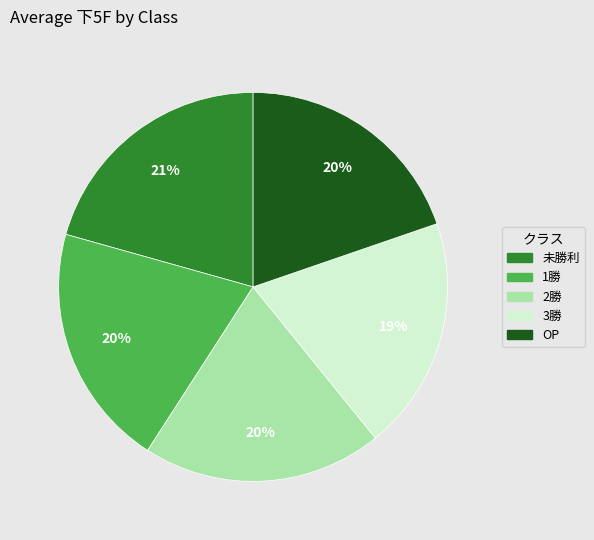

Is it true that OP is 20% of the pie?

True